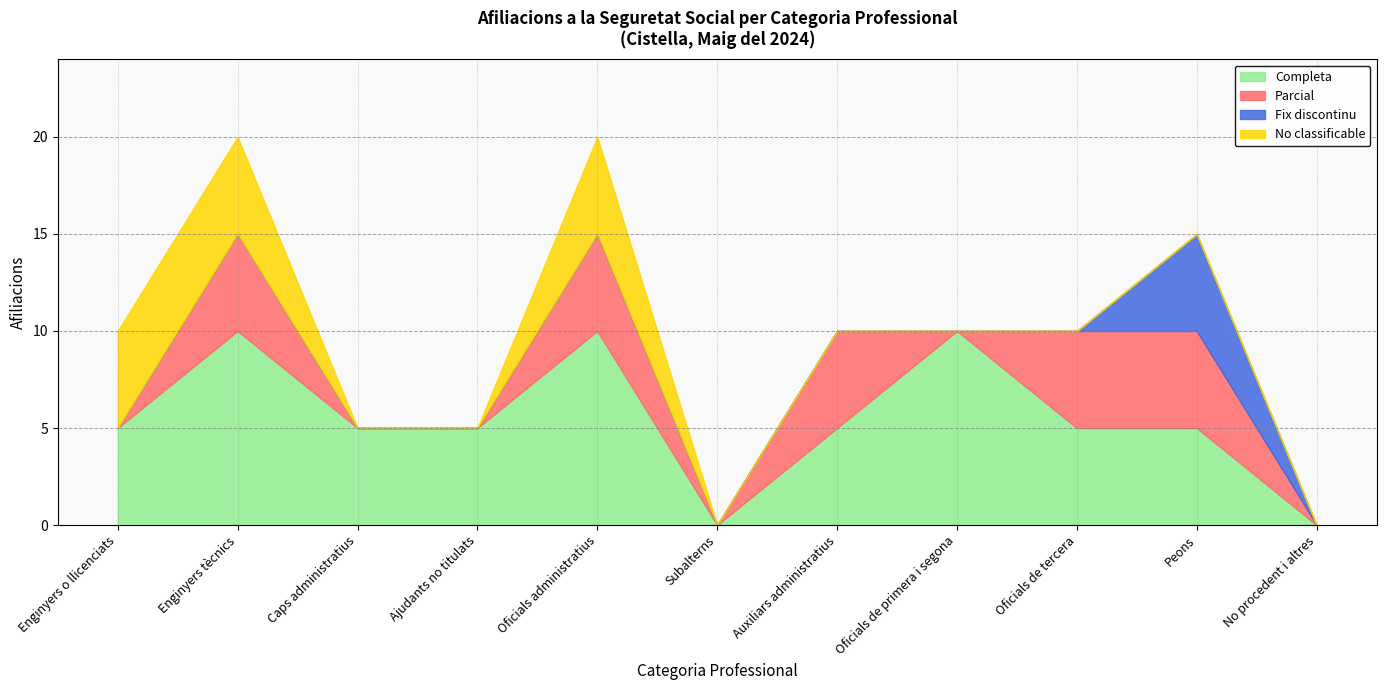

Which series changed the most between Enginyers tècnics and Oficials de tercera?

Completa